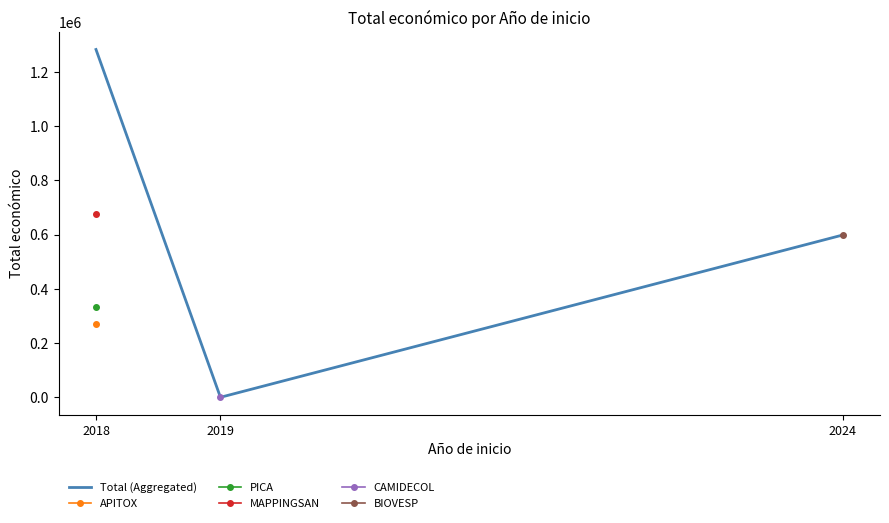

Where does the Total (Aggregated) series first go above 598139?

2018